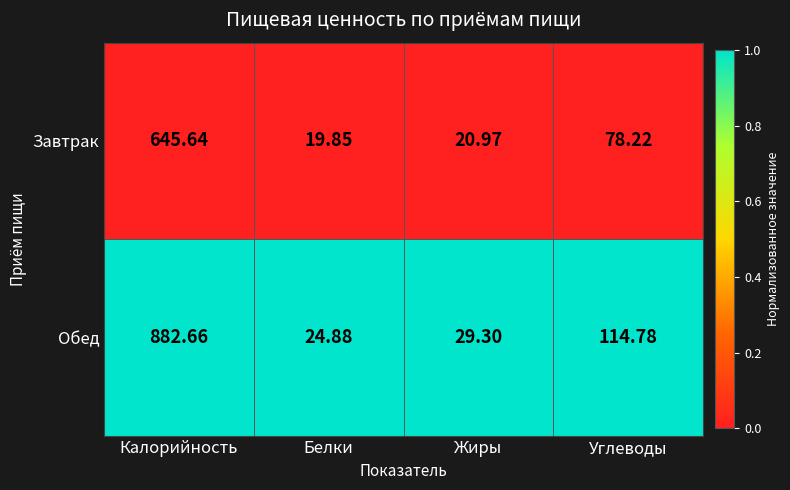

Which label corresponds to the largest value in the chart?

Калорийность